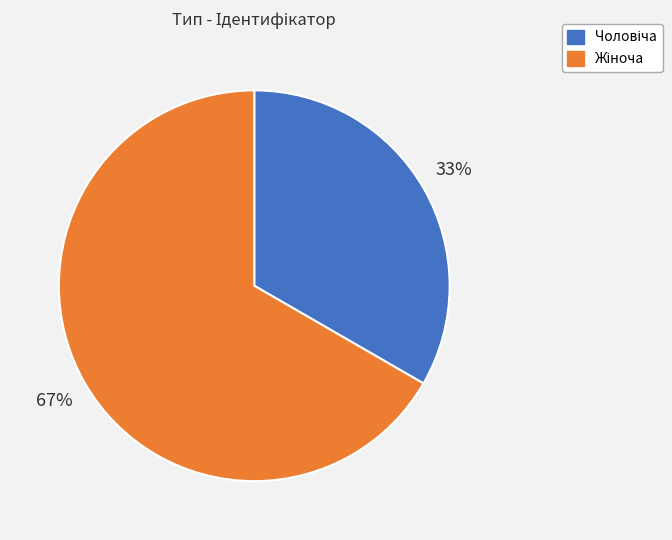

To the nearest percent, what is the average slice percentage?

50%